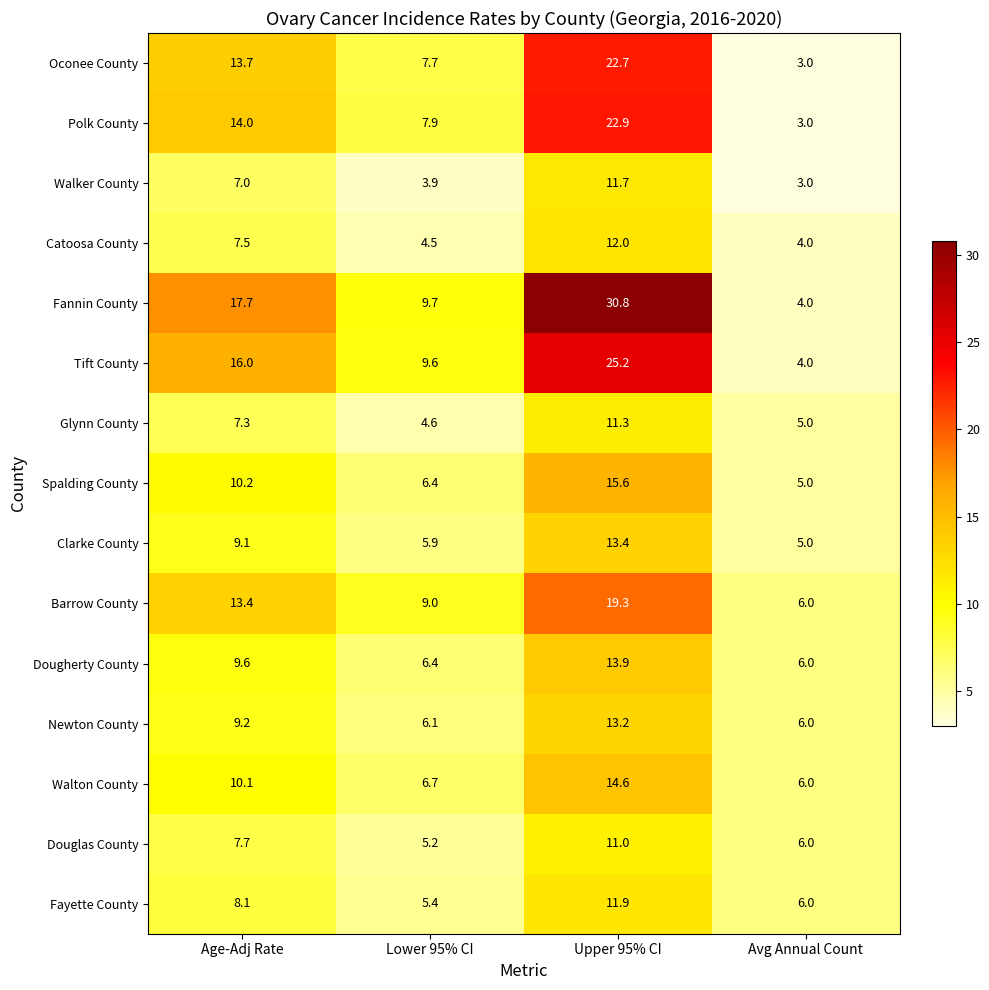

At which label does Walton County reach its minimum?

Avg Annual Count